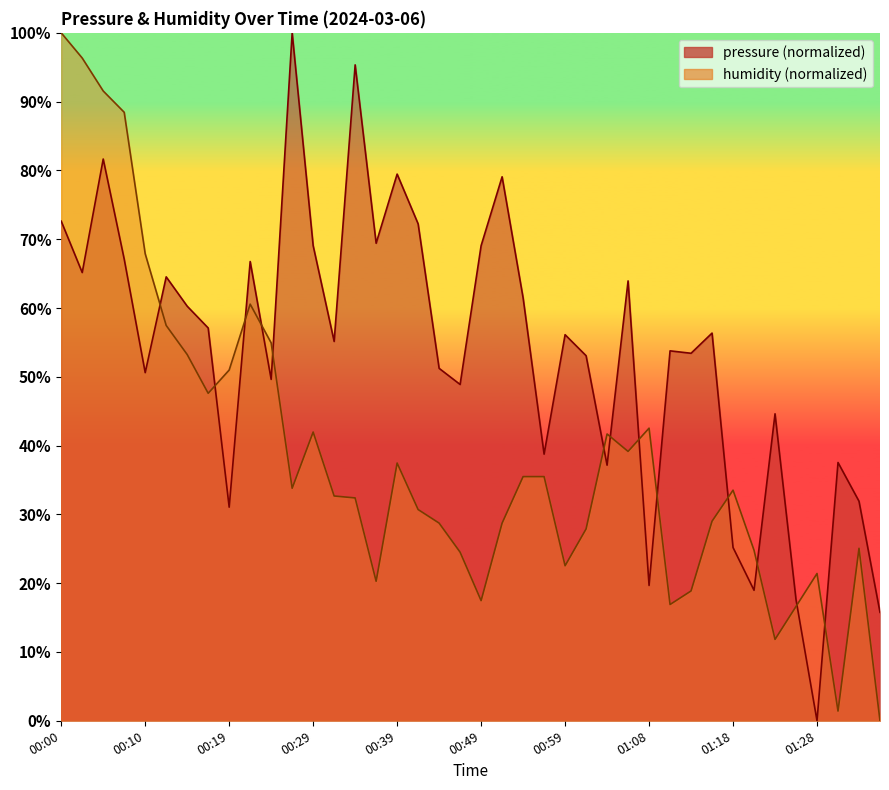

What is the total value across all series at 01:13?

72.3